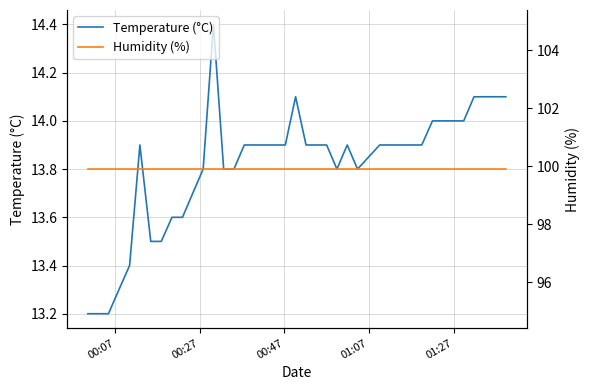

Is this an area chart (filled region under the line)?

No